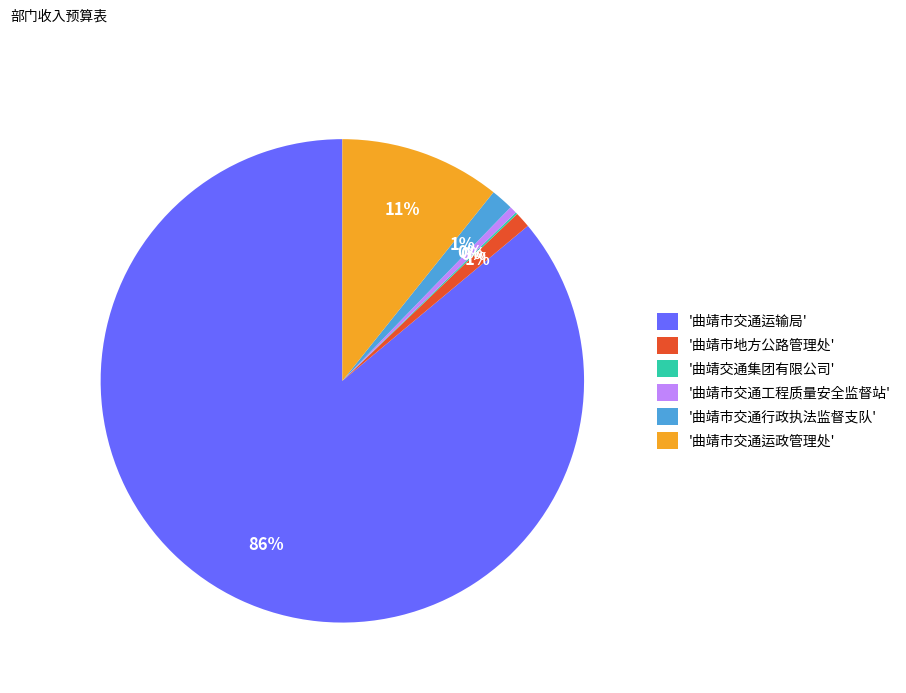

Which category has the biggest portion of the pie?

'曲靖市交通运输局'